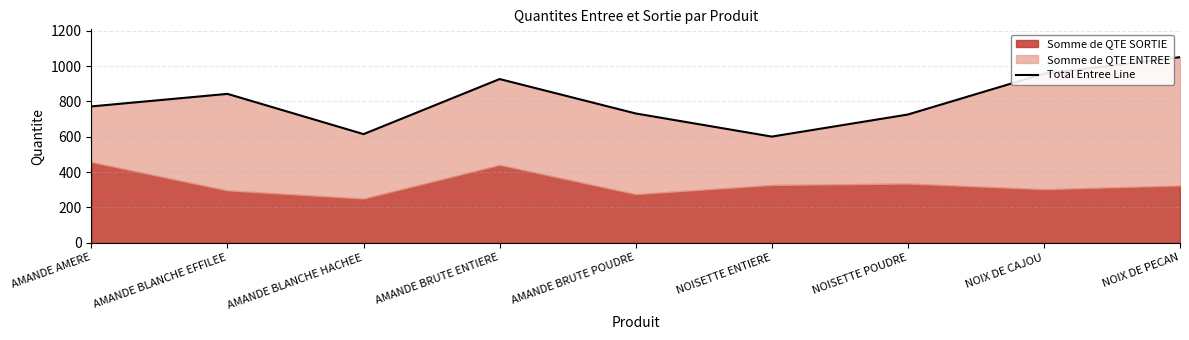

At which label does the data first exceed 772?

AMANDE BLANCHE EFFILEE